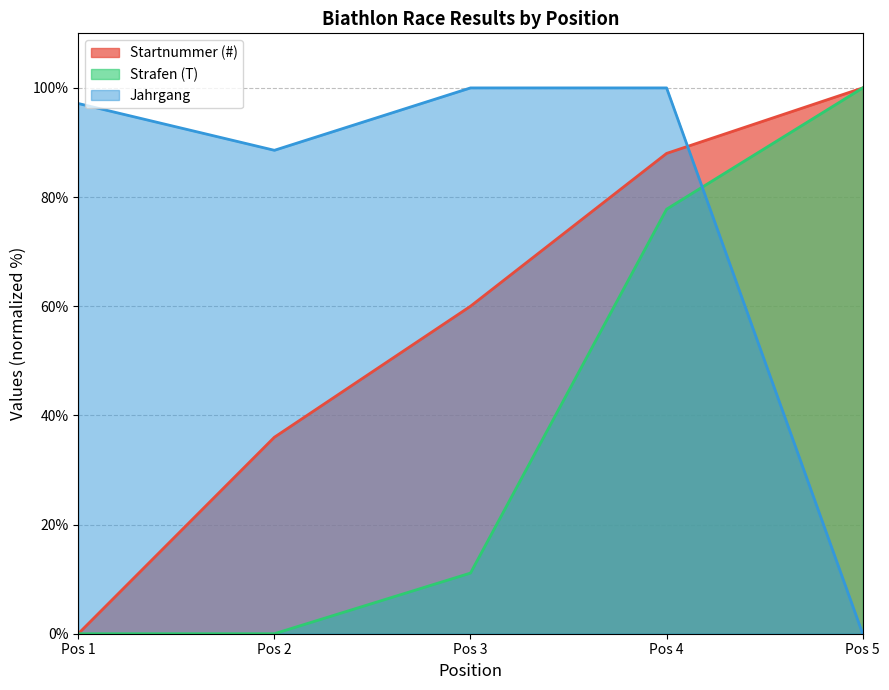

Reading left to right, extract all data points from this chart.

Startnummer (#): 0.0	36.0	60.0	88.0	100.0
Strafen (T): 0.0	0.0	11.1	77.8	100.0
Jahrgang: 97.1	88.6	100.0	100.0	0.0